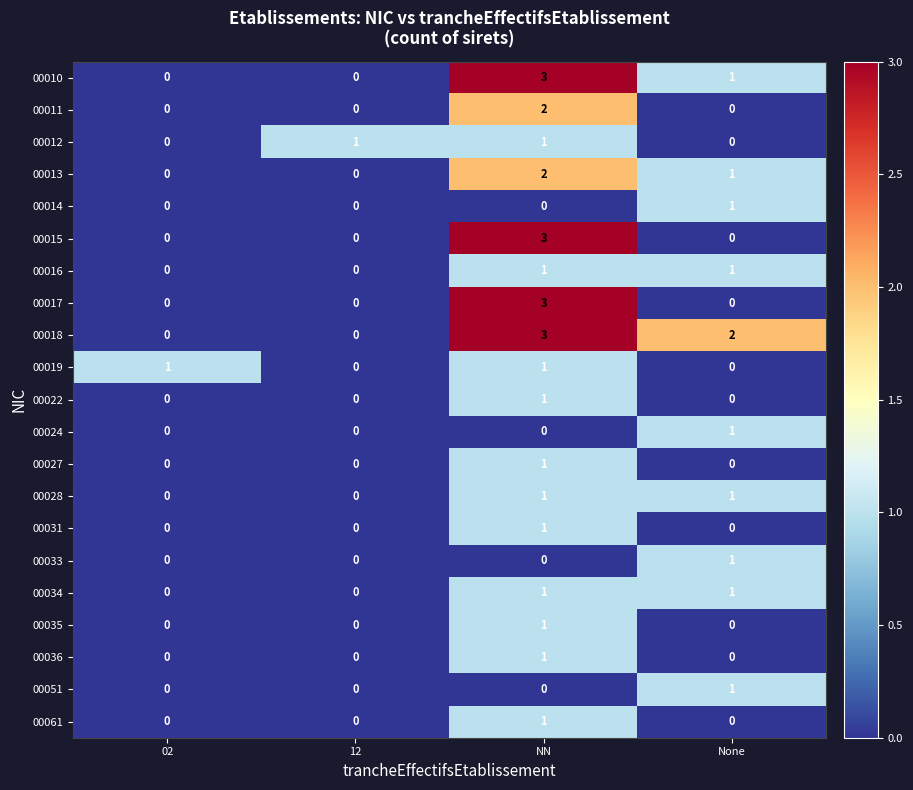

Which label corresponds to the largest value in the chart?

NN